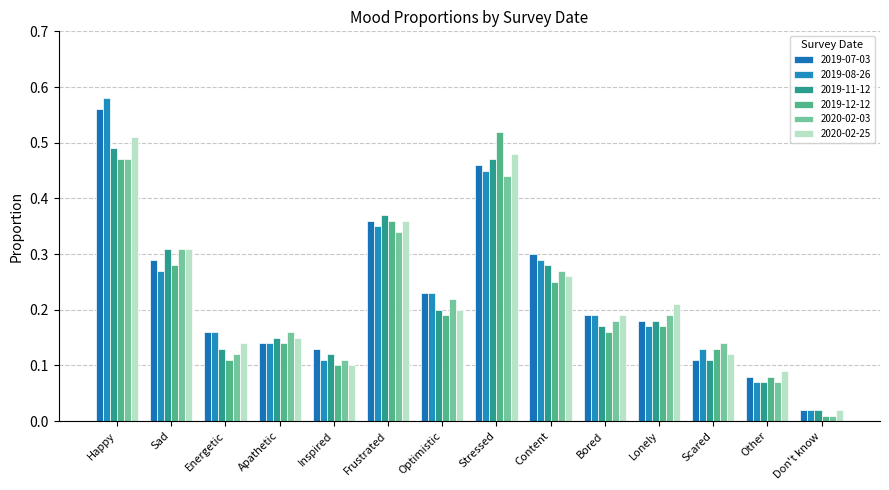

At how many categories does at least one series exceed 0?

14